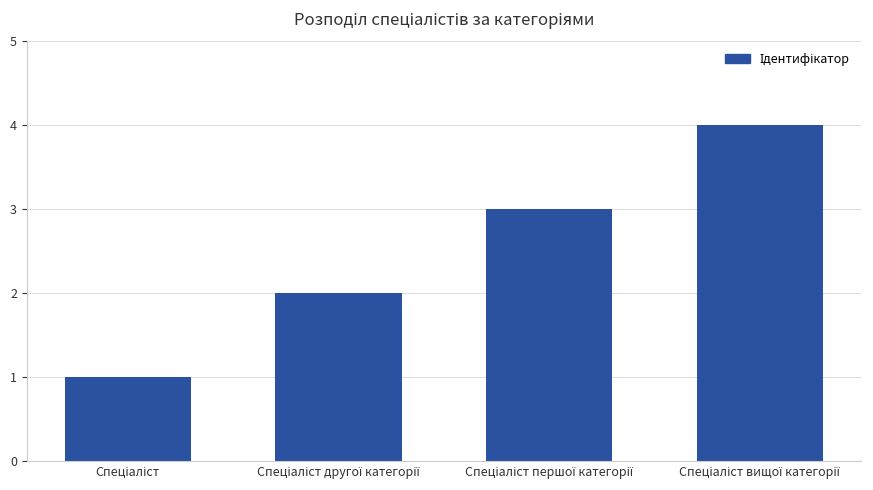

What is the difference between the second highest and minimum values?

2